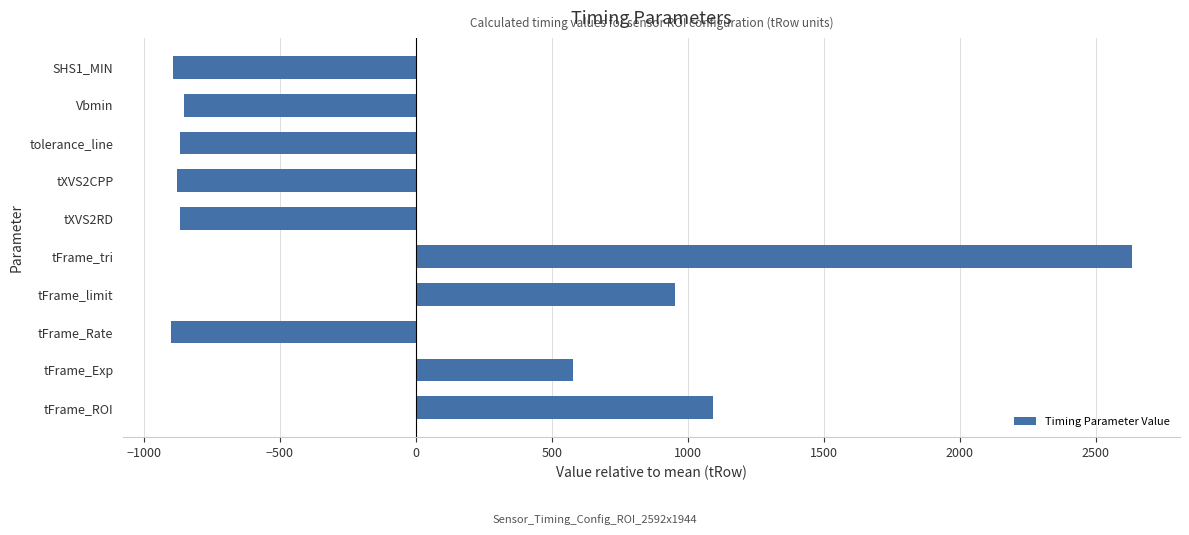

Between tFrame_ROI and tFrame_limit, which is larger?

tFrame_ROI